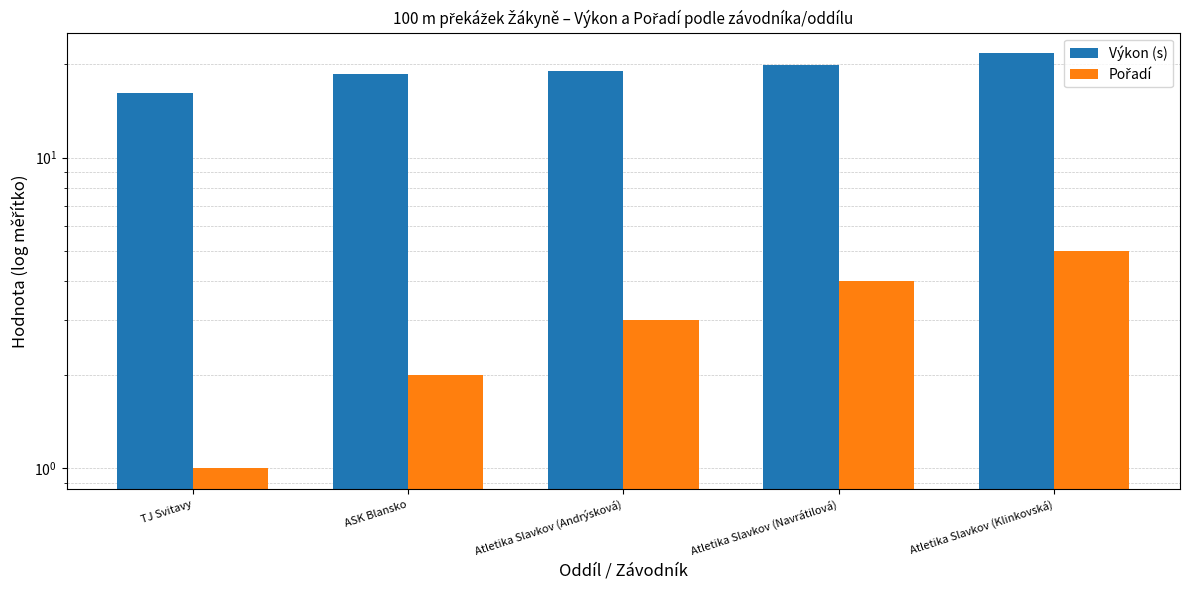

How many categories are shown in the chart?

5